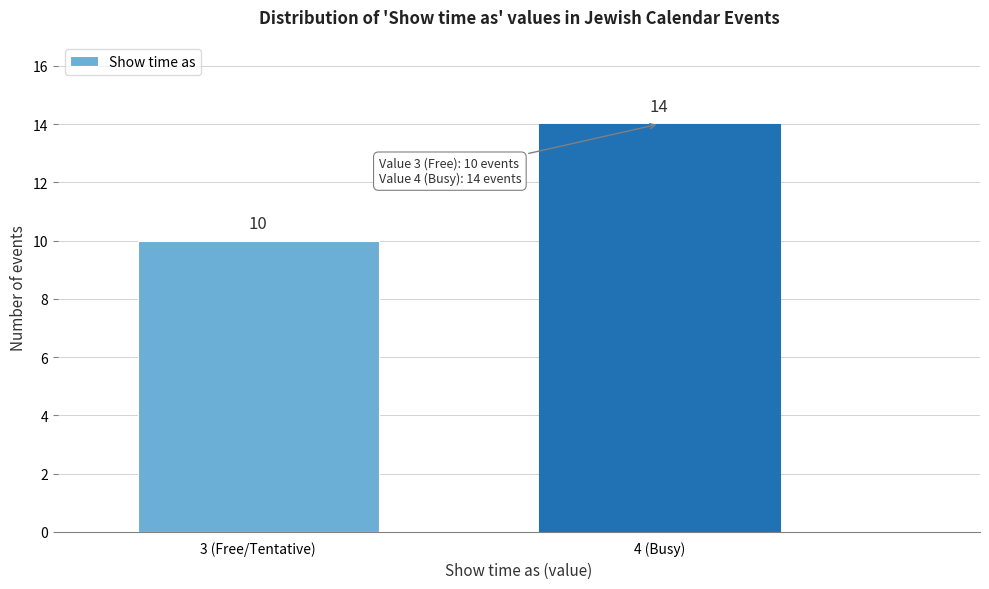

Reading left to right, what are all the values shown in this chart?

3 (Free/Tentative)=10	4 (Busy)=14